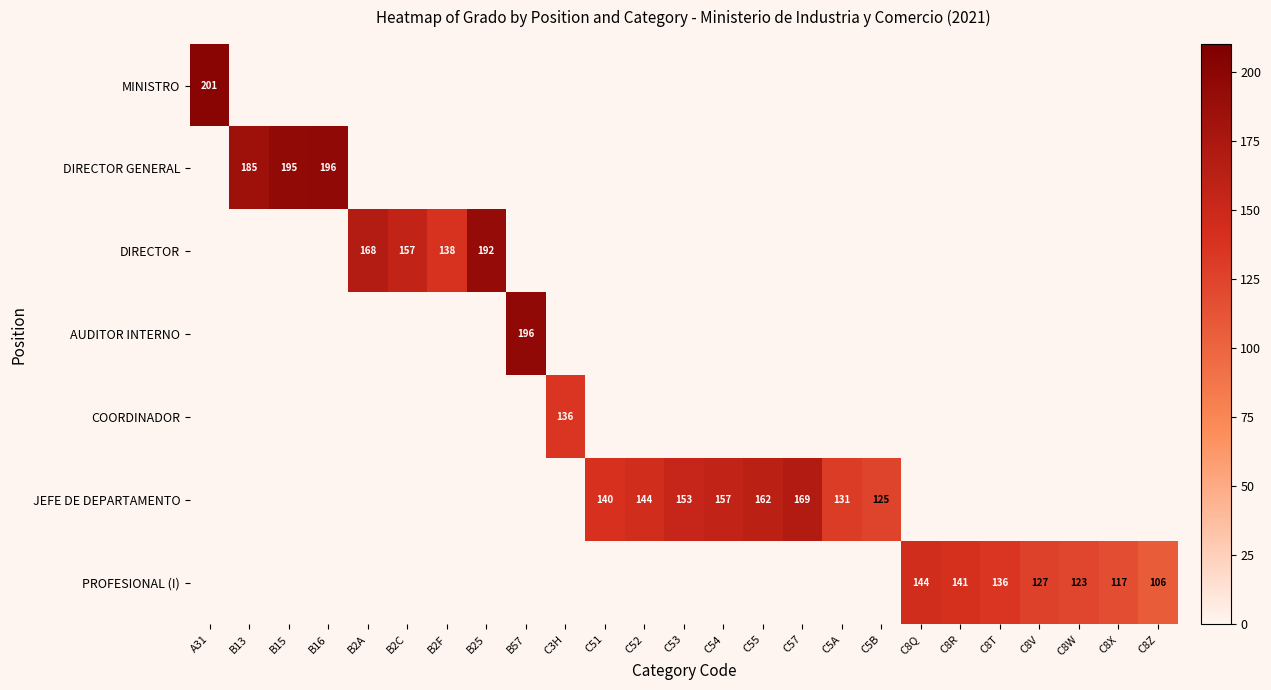

The JEFE DE DEPARTAMENTO series shows 162 at C55. True or false?

True